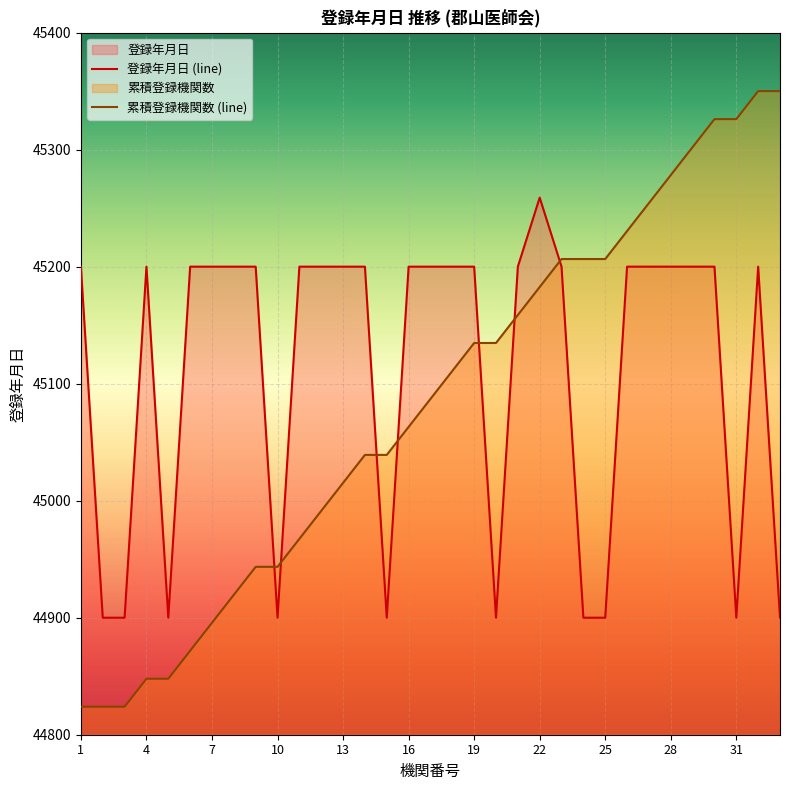

Which has a higher value, 23 or 1?

1